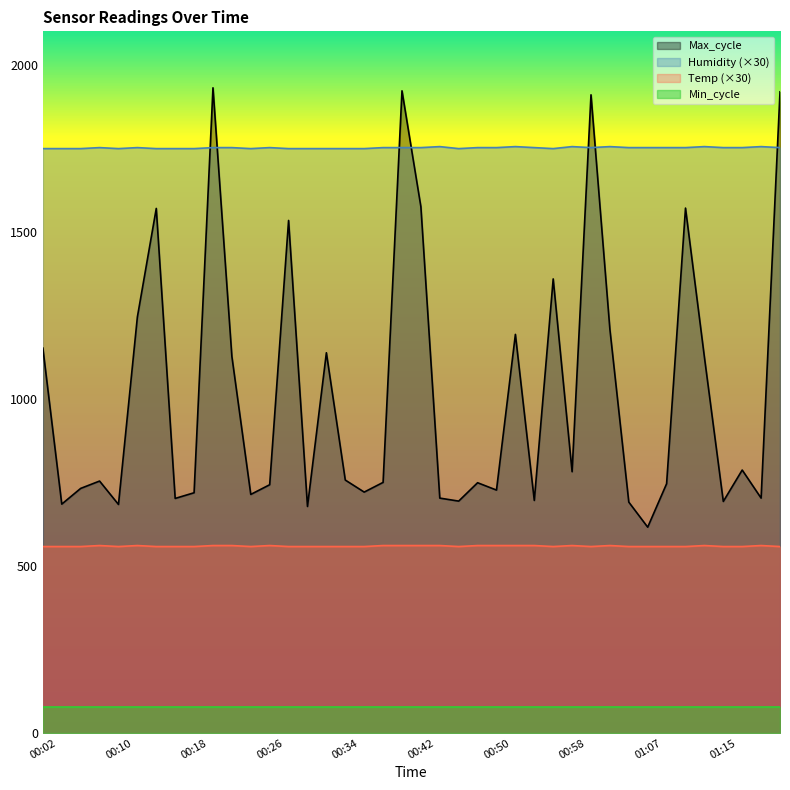

Where is the first local maximum for Temp?

00:08